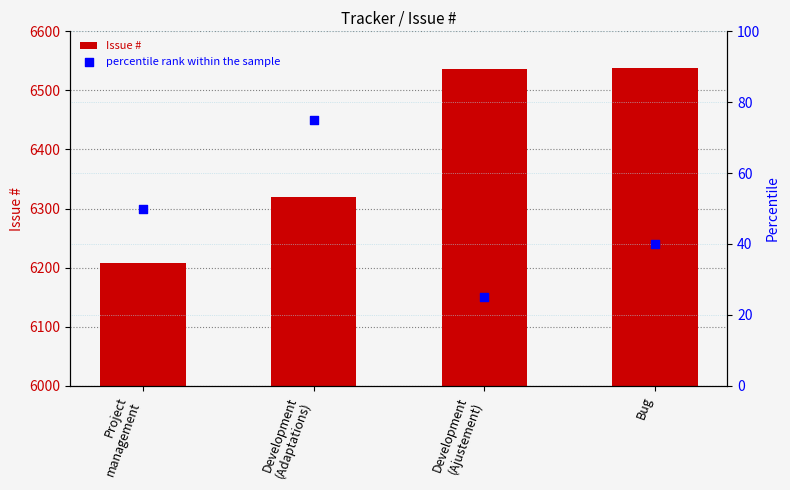

Which series reaches the maximum Y coordinate?

Issue #